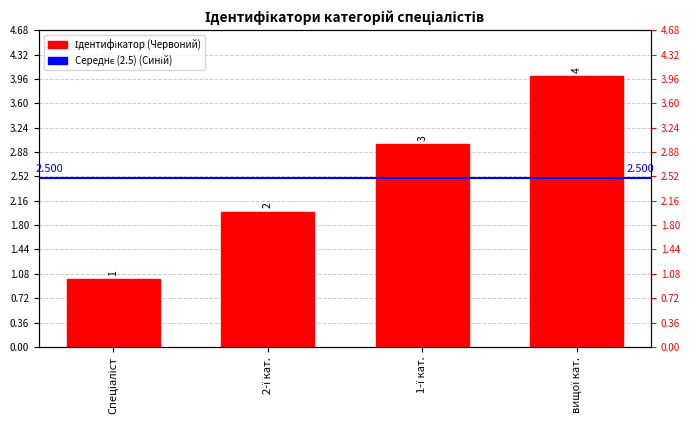

What is the label of the 1st bar from the left?

Спеціаліст